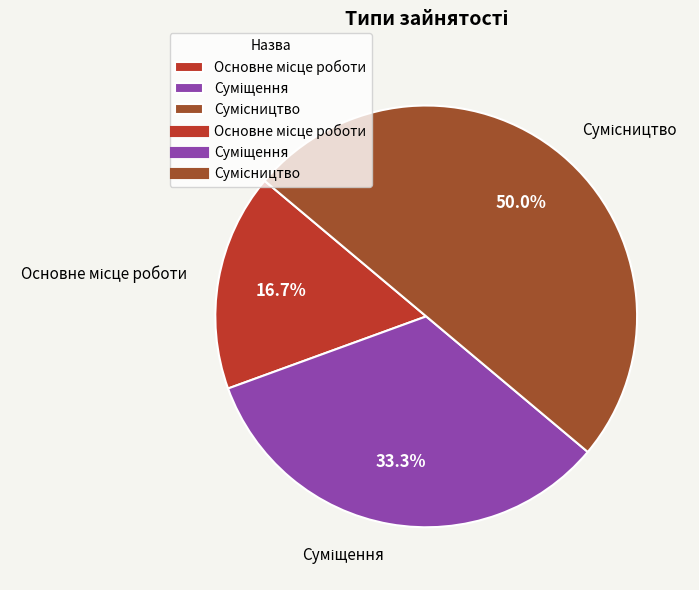

To the nearest percent, what is the difference between the Основне місце роботи and Суміщення slice percentages?

17%